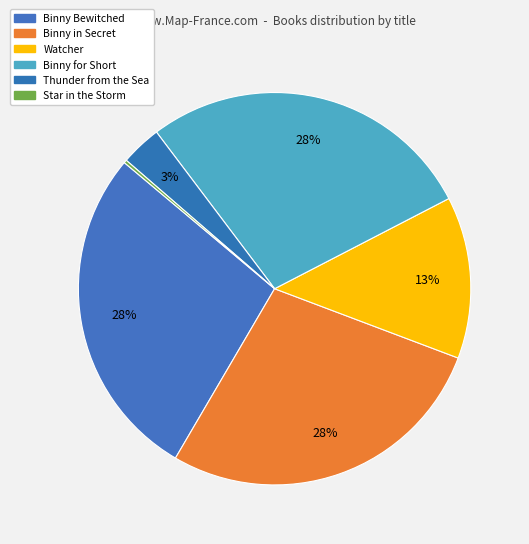

Count the number of slices in the pie.

6